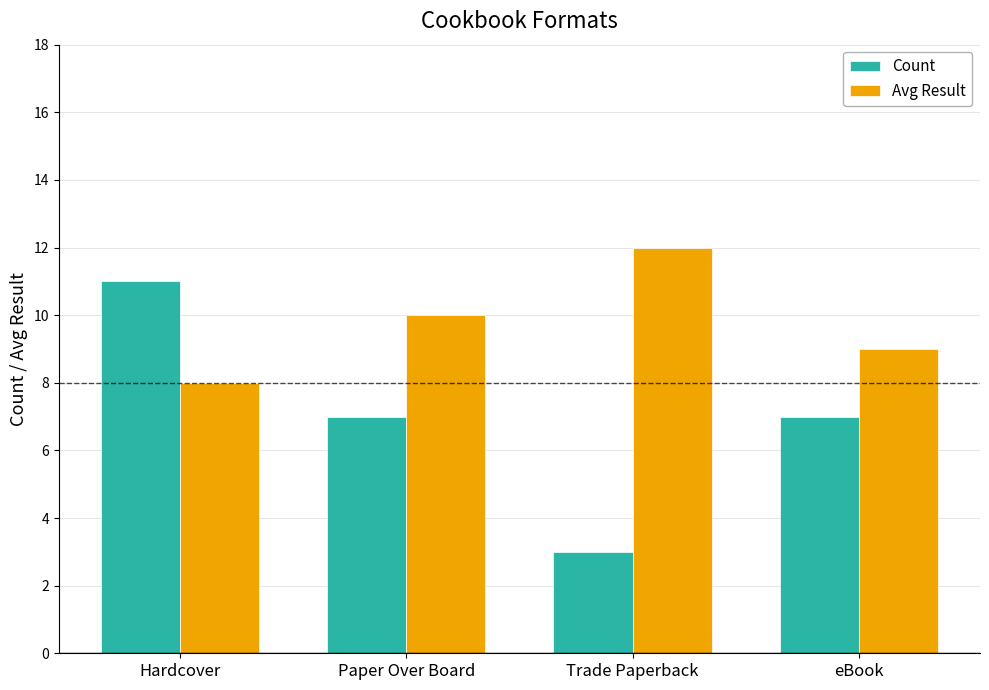

What position from the left is Trade Paperback?

3